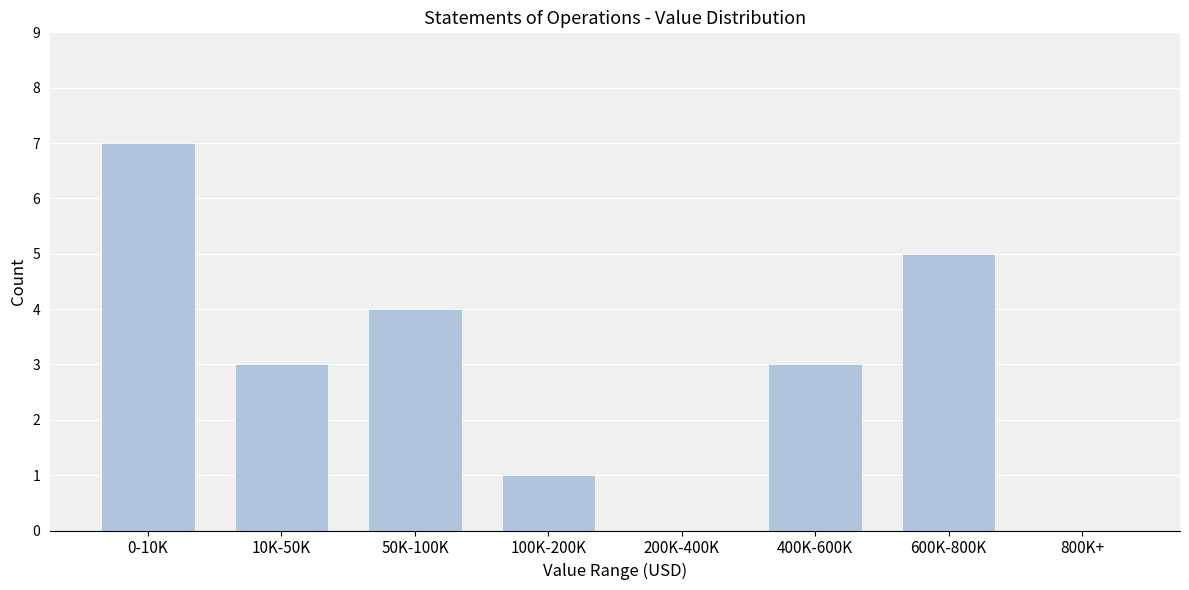

Reading left to right, transcribe all the data shown in this chart.

0-10K=7	10K-50K=3	50K-100K=4	100K-200K=1	200K-400K=0	400K-600K=3	600K-800K=5	800K+=0